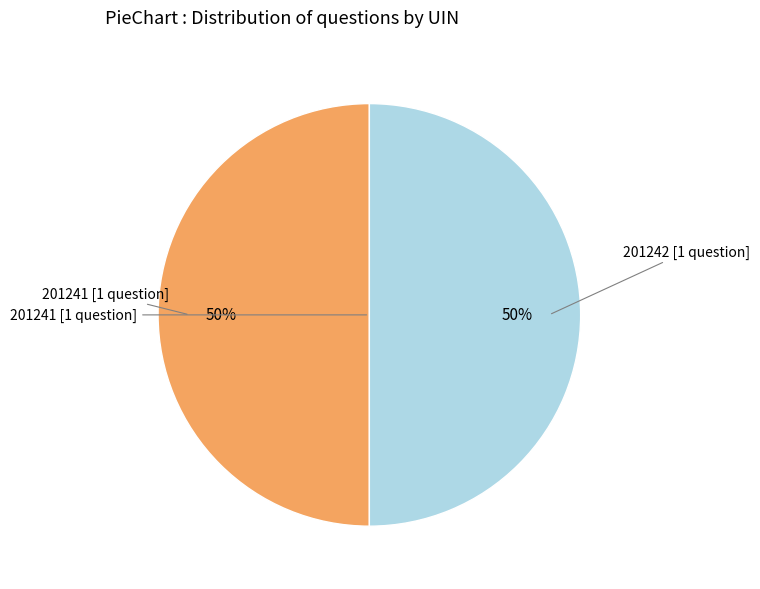

To the nearest percent, what is the average slice percentage?

50%